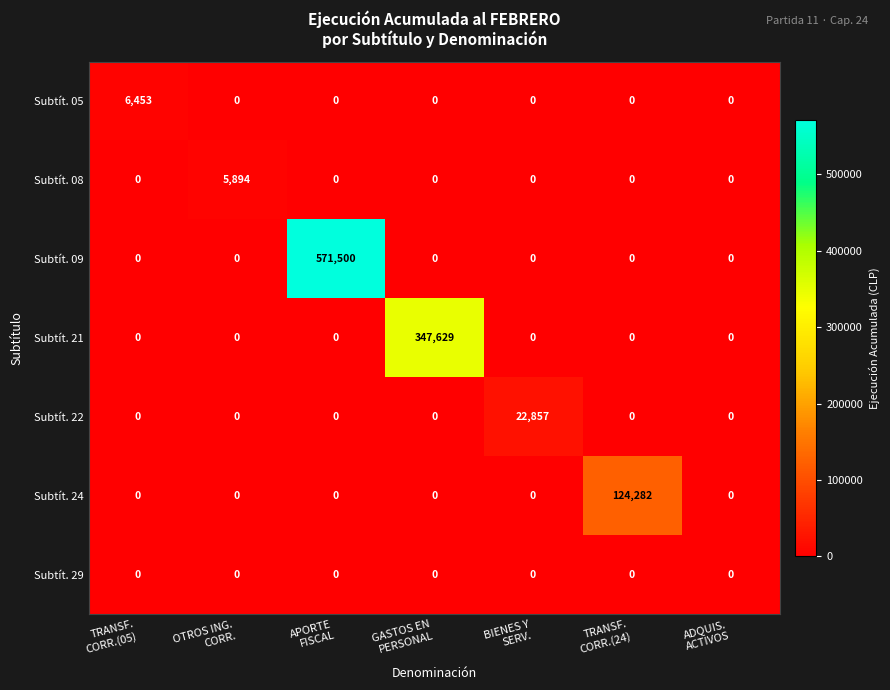

What is the difference between the maximum and minimum values in the Subtít. 05 series?

6453